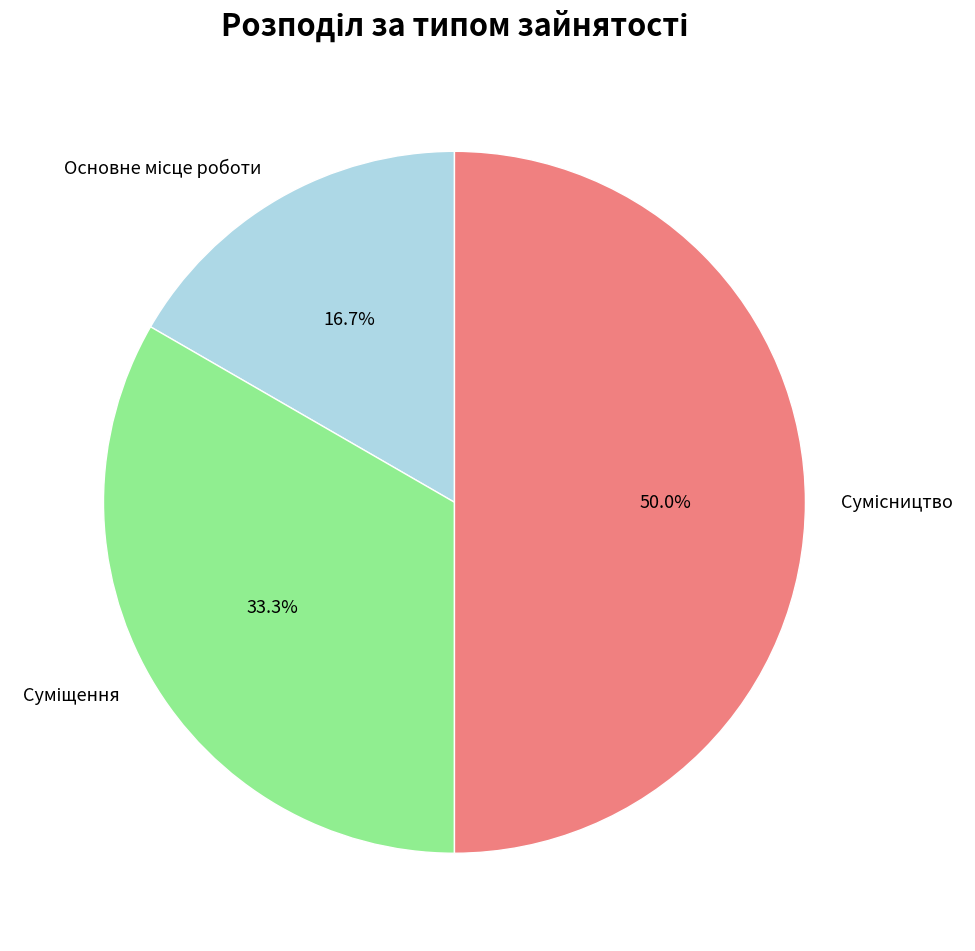

Rank the categories by value from highest to lowest.

Сумісництво, Суміщення, Основне місце роботи